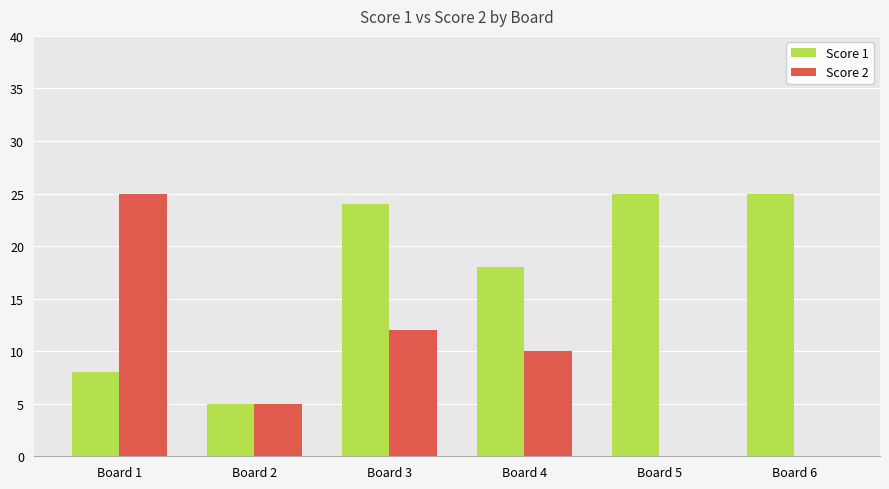

What is the total value across all series at Board 3?

36